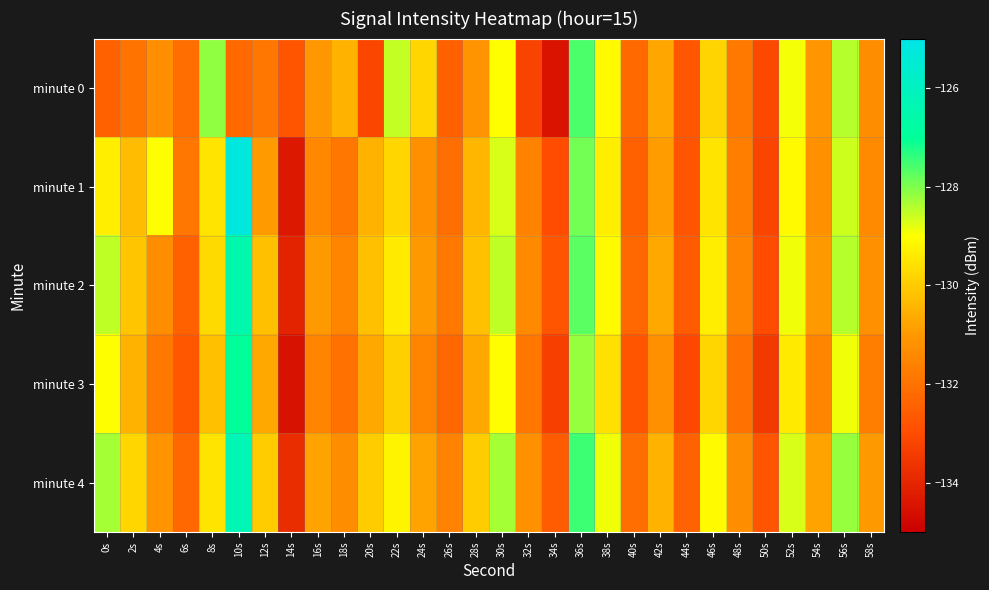

At how many categories does at least one series exceed -128?

2